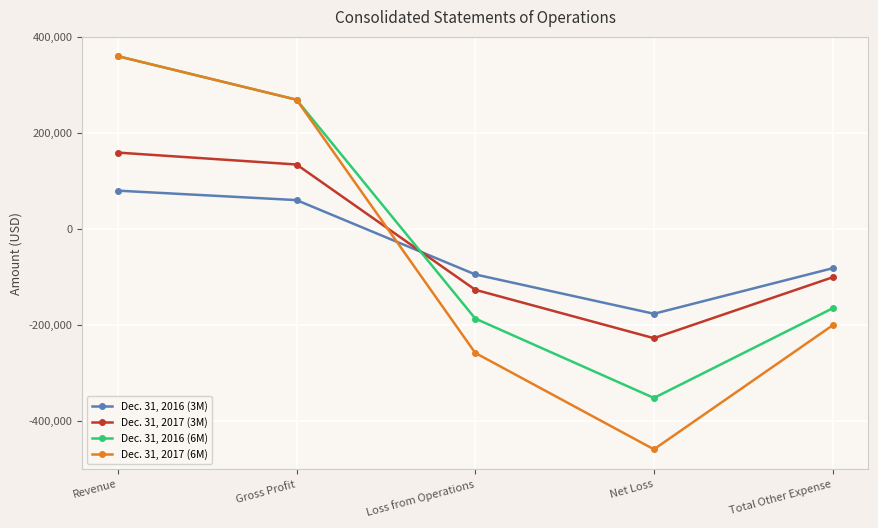

What is the average value of the Dec. 31, 2016 (6M) series?

-15068